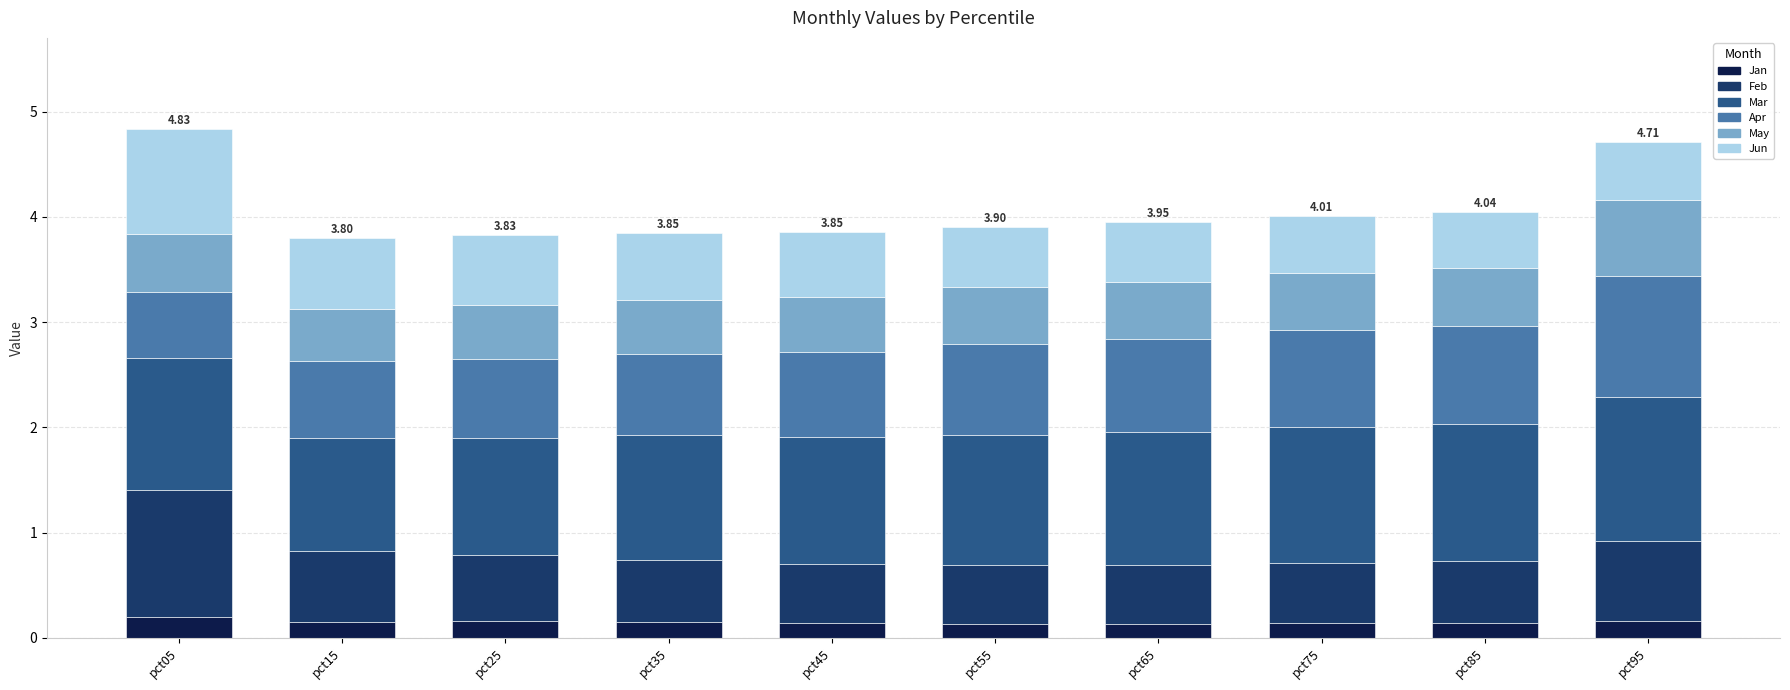

Does the chart contain any negative values?

No